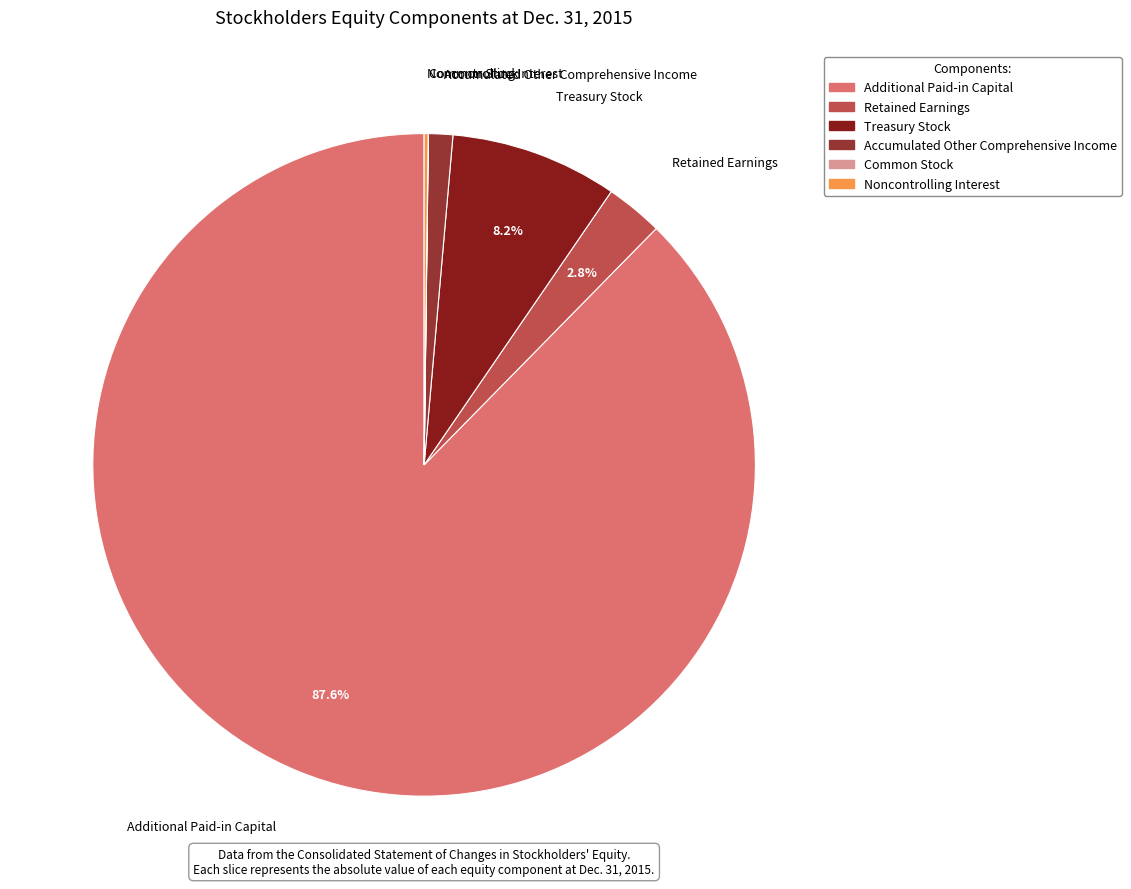

To the nearest percent, what portion does Additional Paid-in Capital represent?

88%